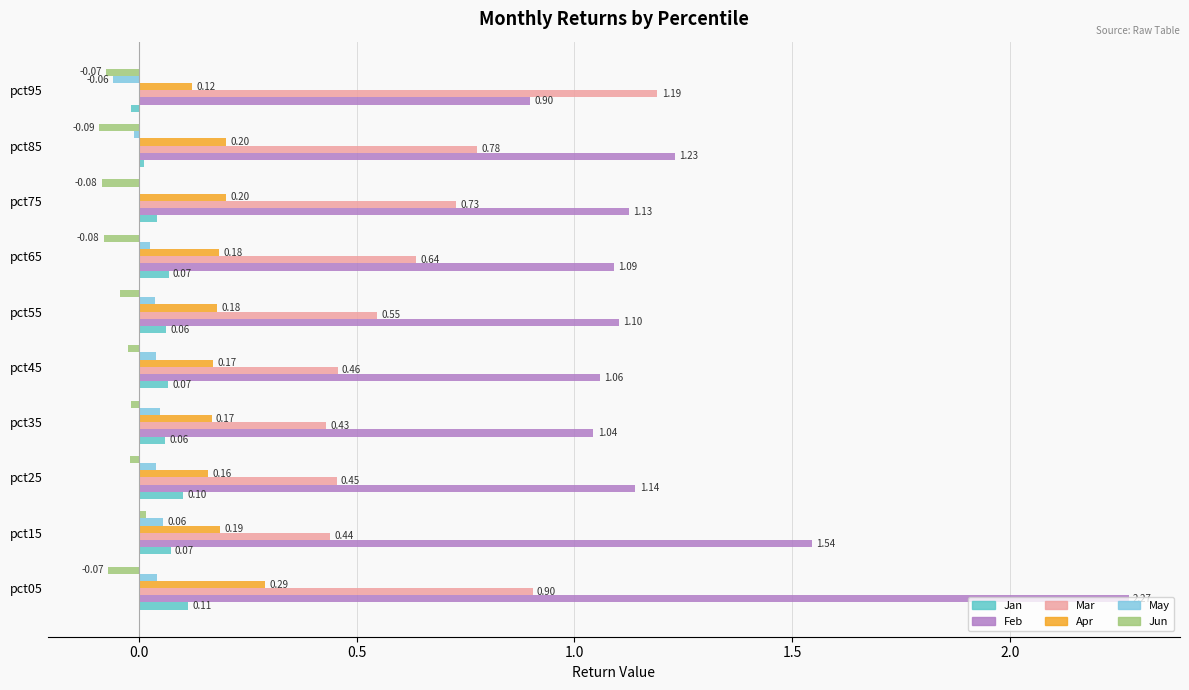

What is the sum of all Jun values?

-0.5